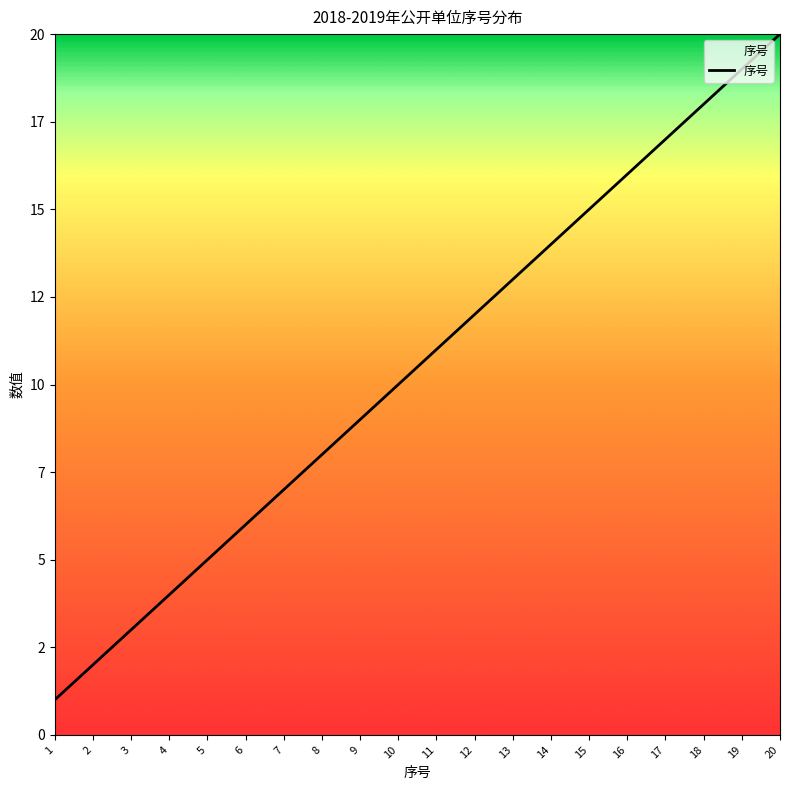

The value at 10 is 13. True or false?

False